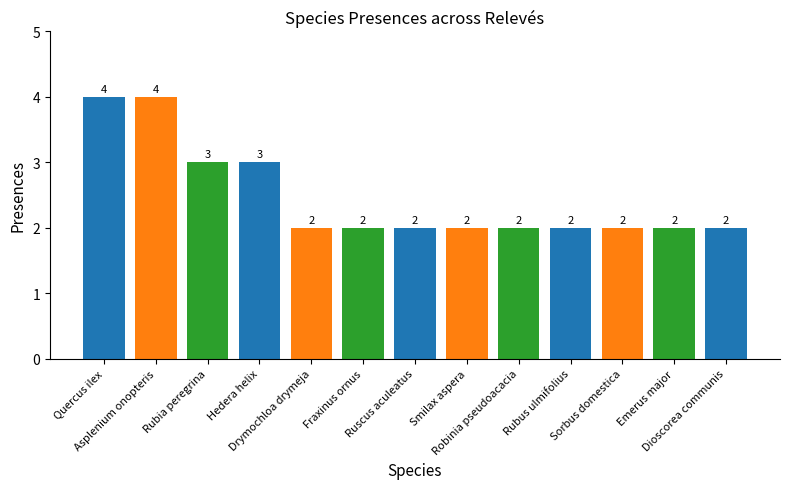

True or false: the data shows 1 at Asplenium onopteris.

False